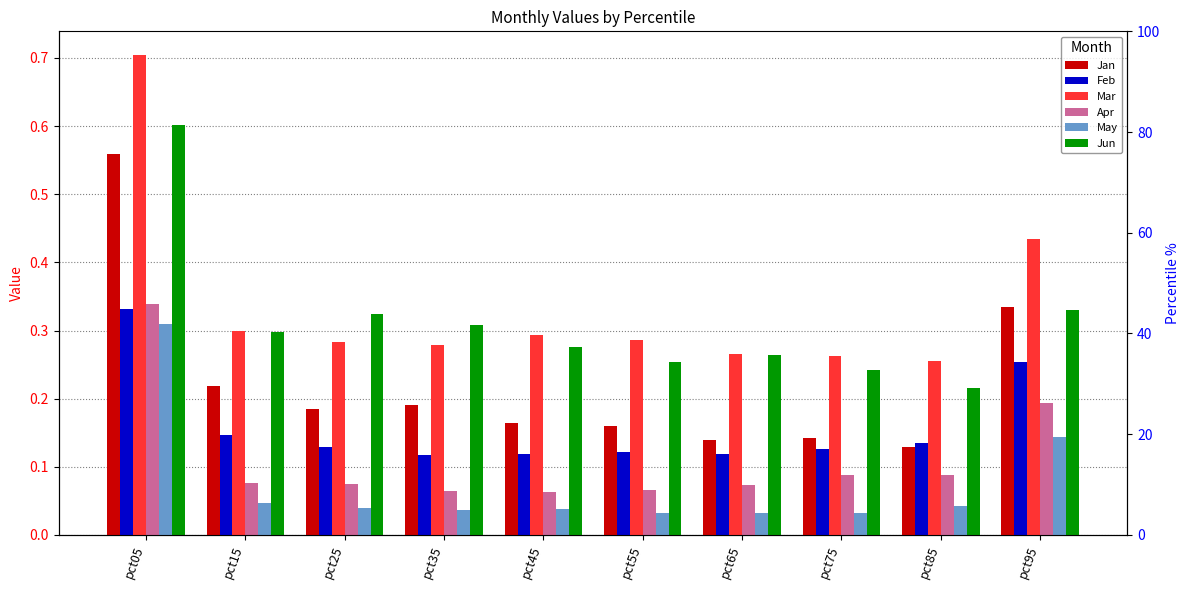

Is the value of Jan at pct75 greater than the value of Jun at pct25?

No